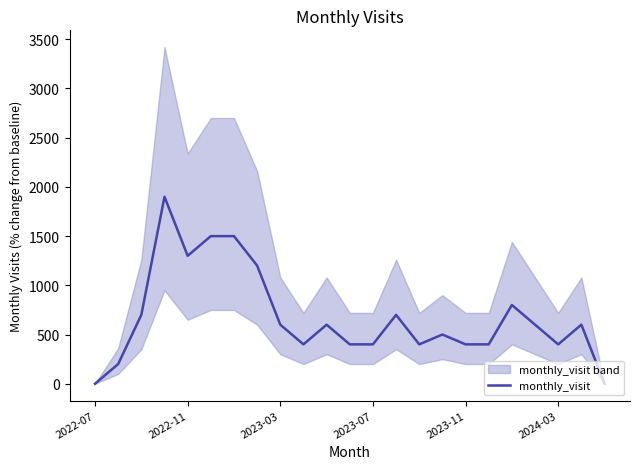

The value of monthly_visit at 2023-03 is 894. True or false?

False